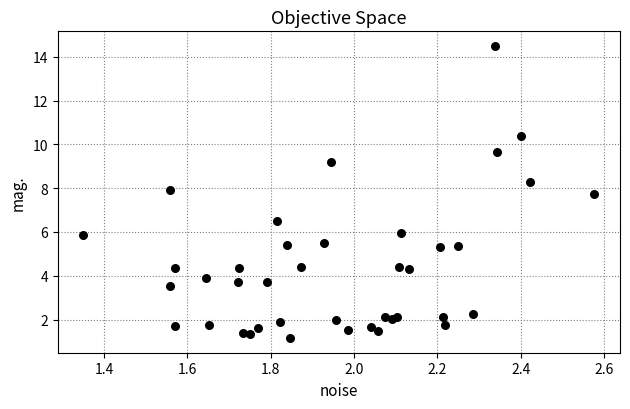

What Y value in the scatter plot is closest to 7?

6.5